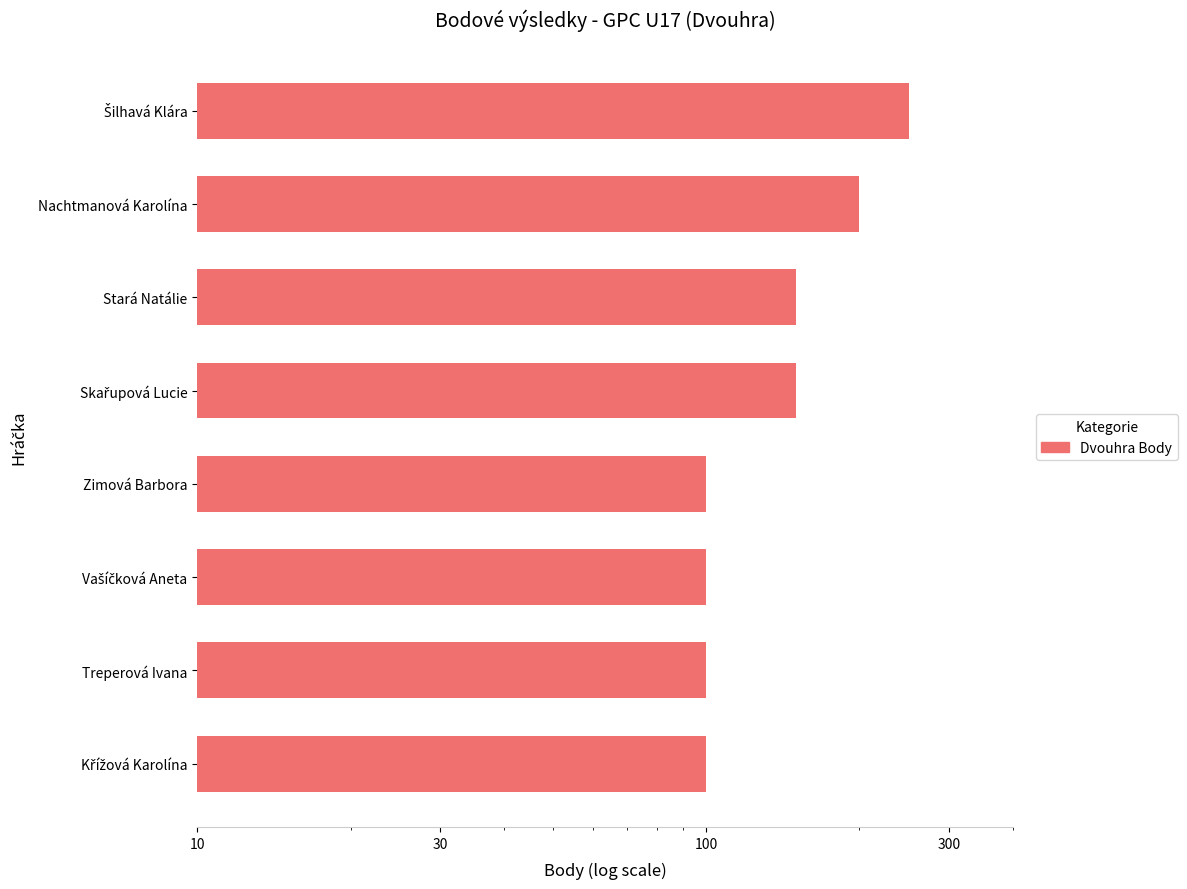

How many values are below 150?

4